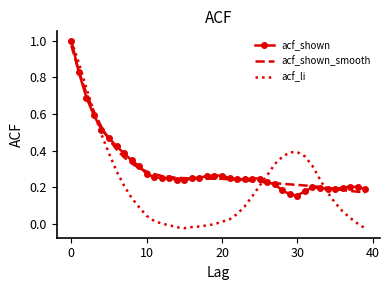

At how many categories does at least one series exceed 0?

40